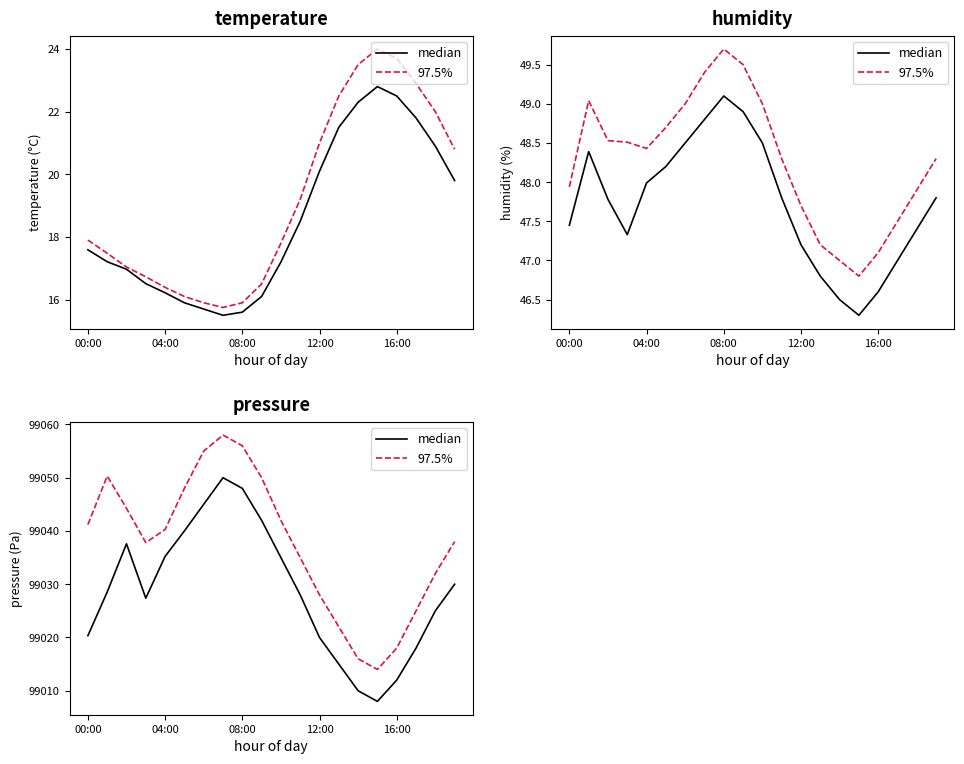

What is the label of the 11th point from the right?

9